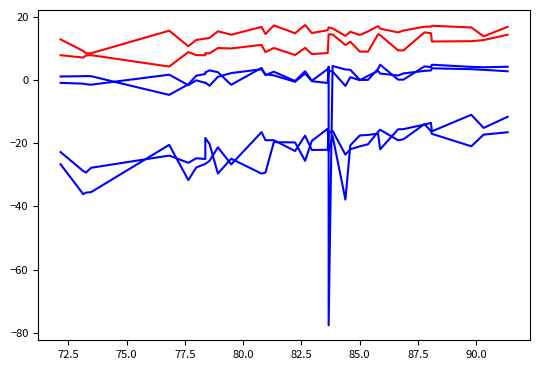

Does the chart have visible grid lines?

No